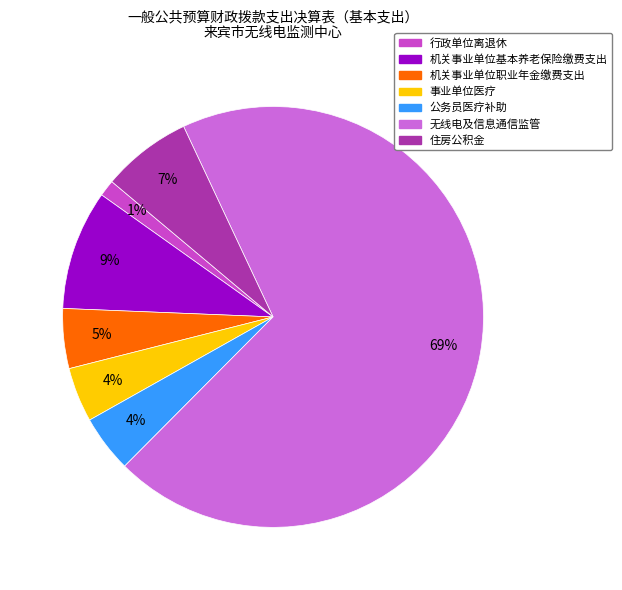

How many slices are in this pie chart?

7